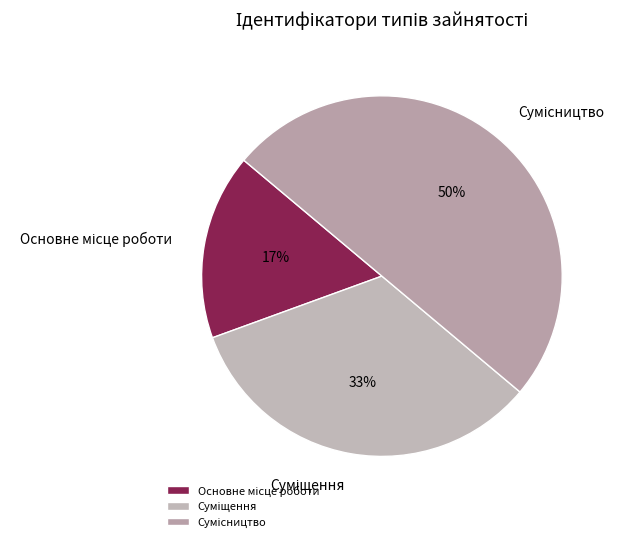

To the nearest percent, what is the average slice percentage?

33%